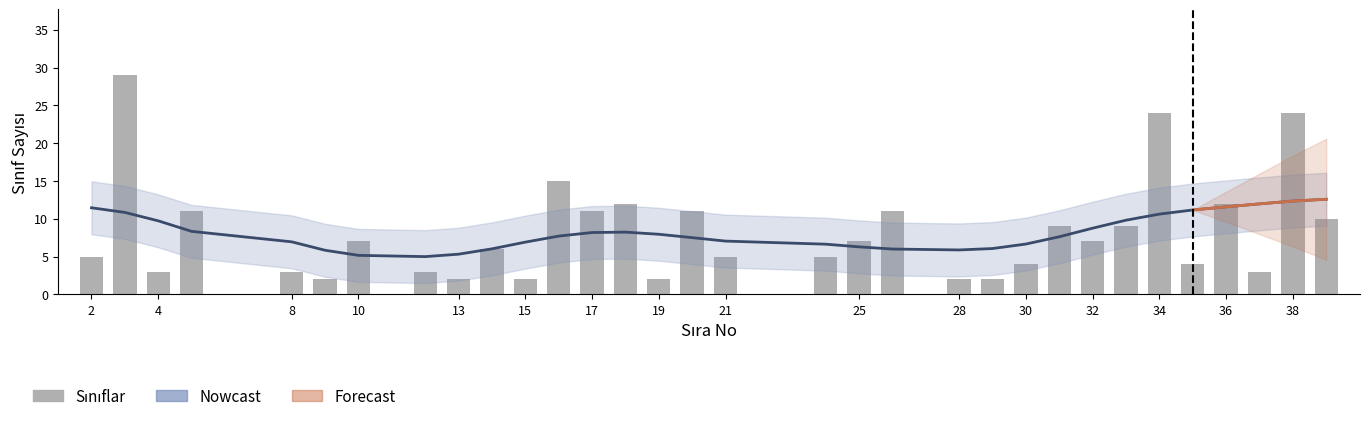

What is the value of the 3rd bar from the left?

3